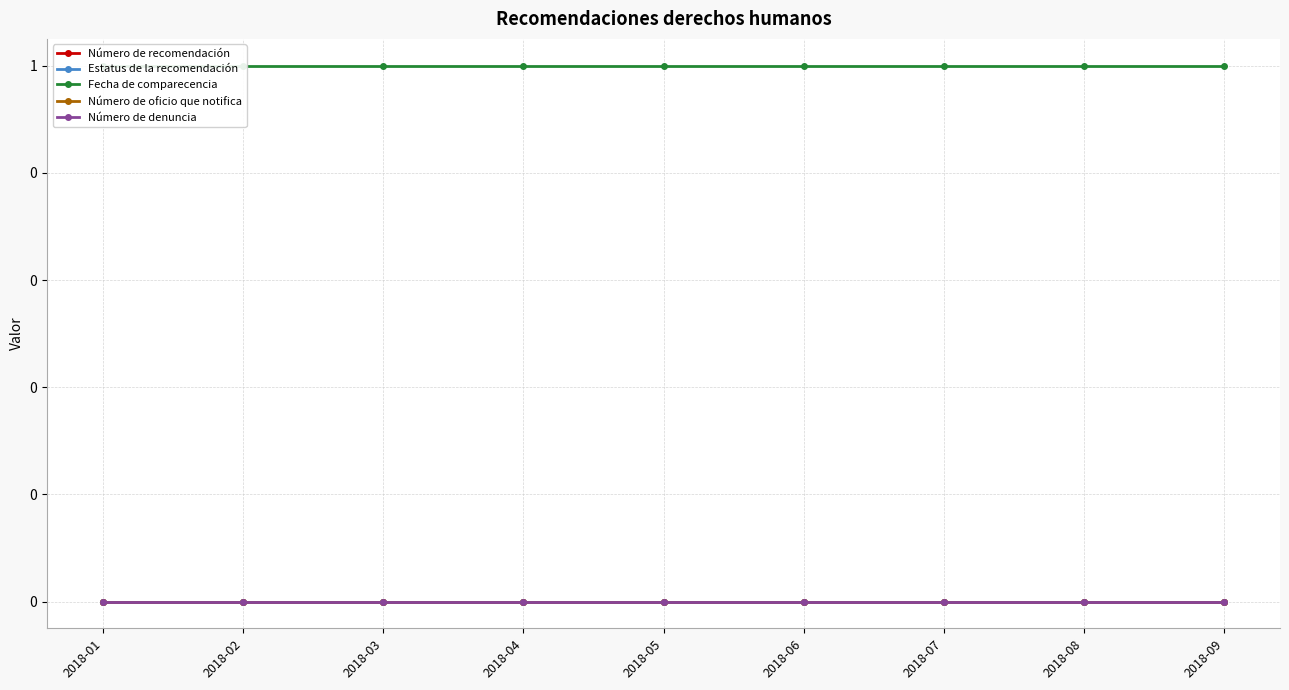

At 2018-01, list the series in order from largest to smallest.

Fecha de comparecencia, Número de recomendación, Estatus de la recomendación, Número de oficio que notifica, Número de denuncia